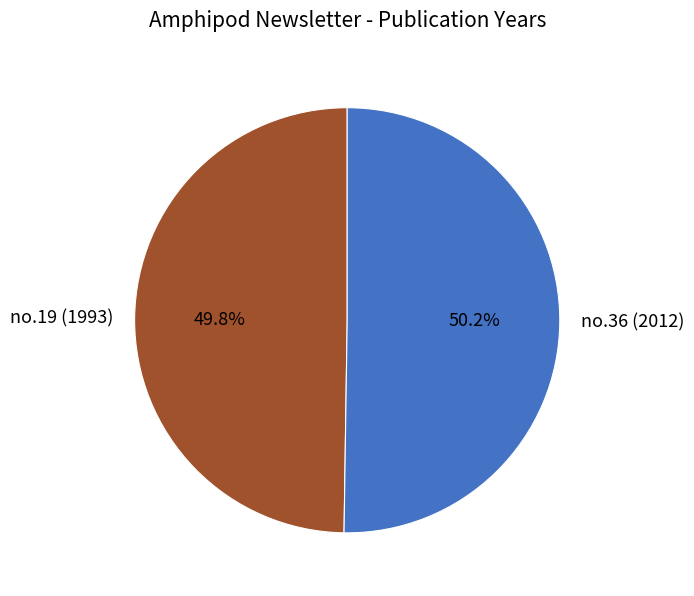

What is the ratio of the value at no.36 (2012) to the value at no.19 (1993)?

1.0